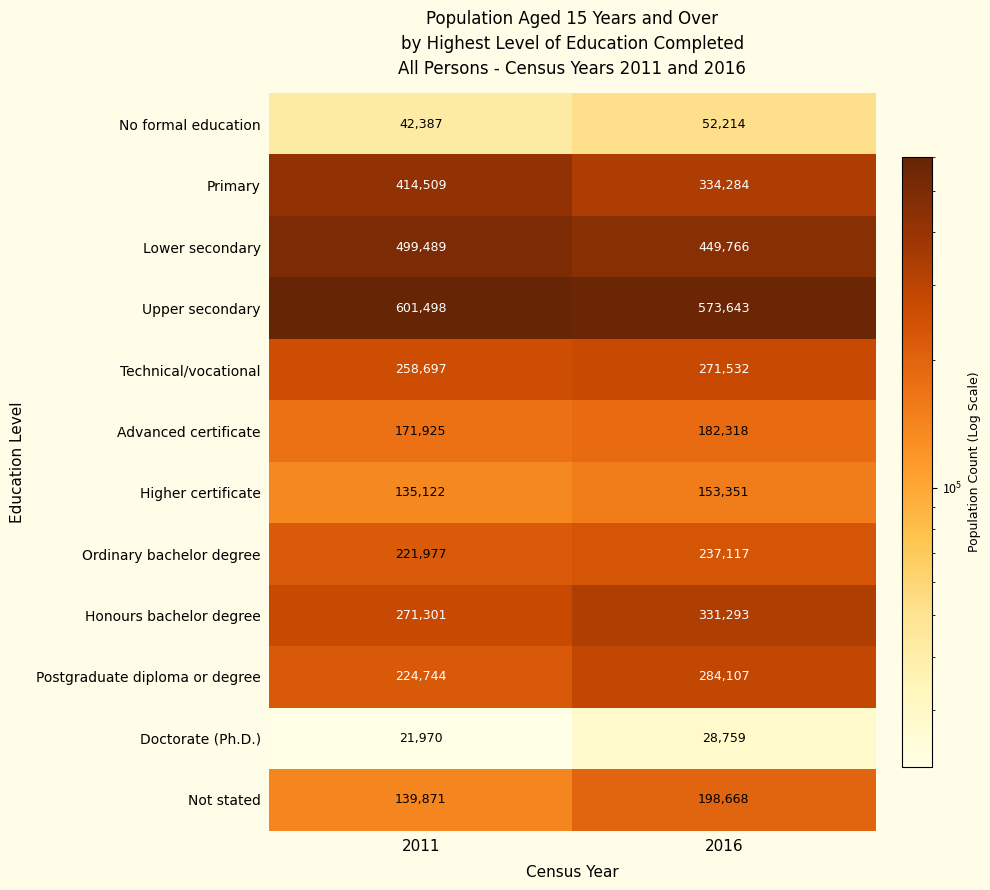

Is it true that Primary equals 563579 at 2016?

False